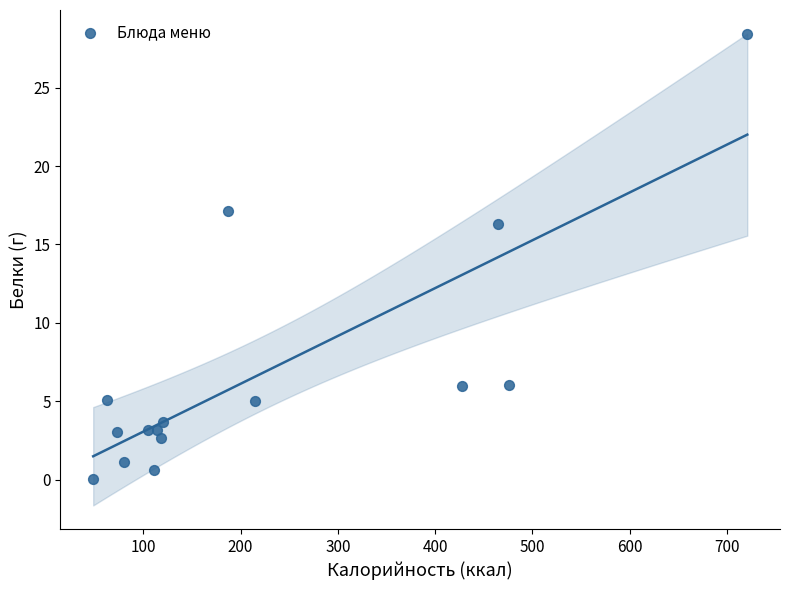

What is the range of X values (max minus min)?

672.5